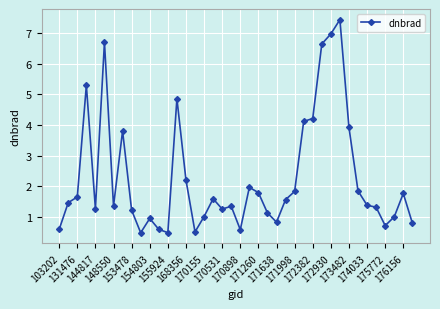

True or false: there are more than 1 points higher than both neighbors.

True